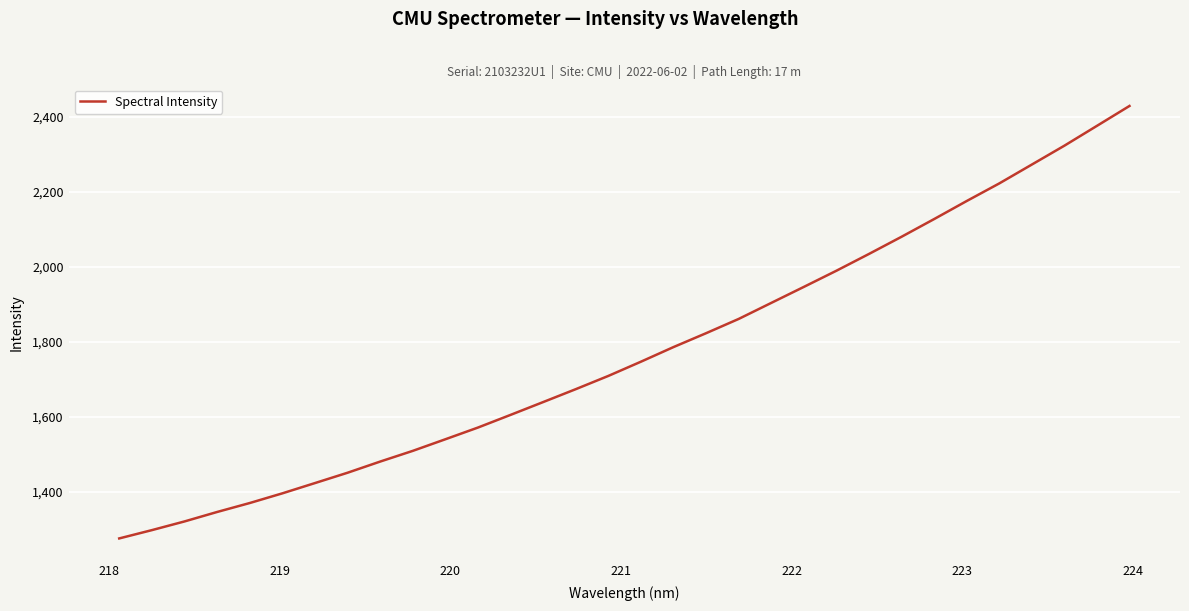

What is the minimum value shown in the chart?

1276.2